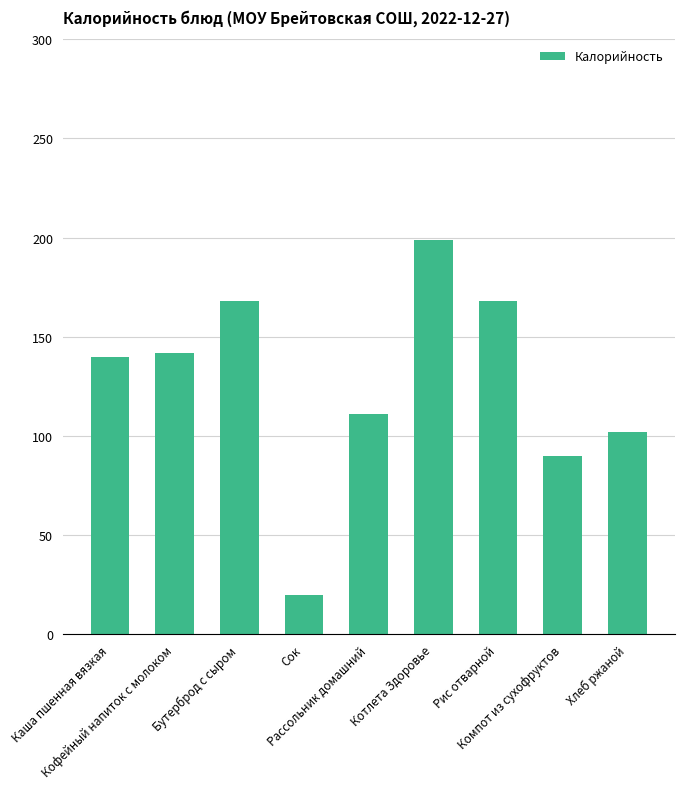

What is the average value?

127